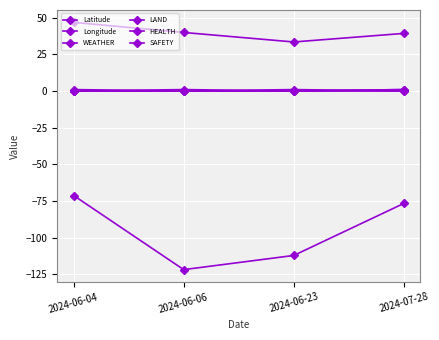

What is the average value of the Latitude series?

39.9